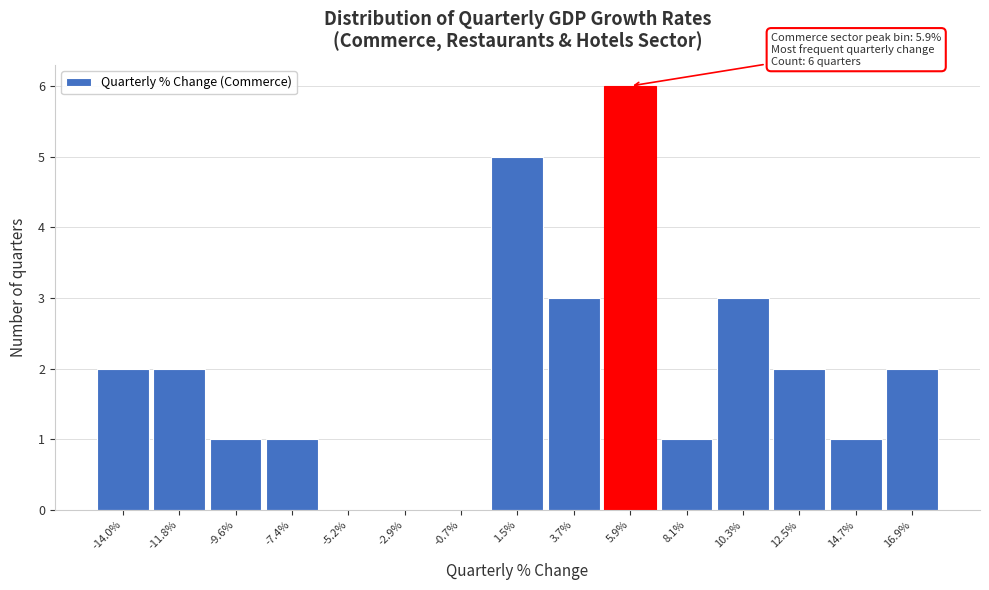

Which range on the x-axis has the tallest bar?

5.0 to 7.0